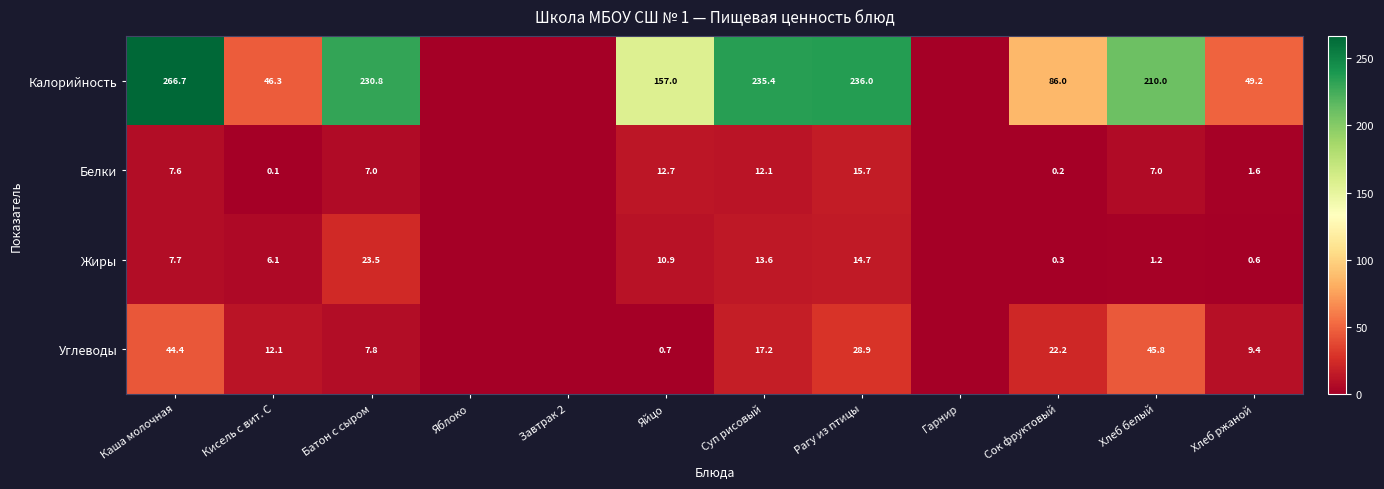

Rank the series at Суп рисовый from highest to lowest value.

Калорийность, Углеводы, Жиры, Белки